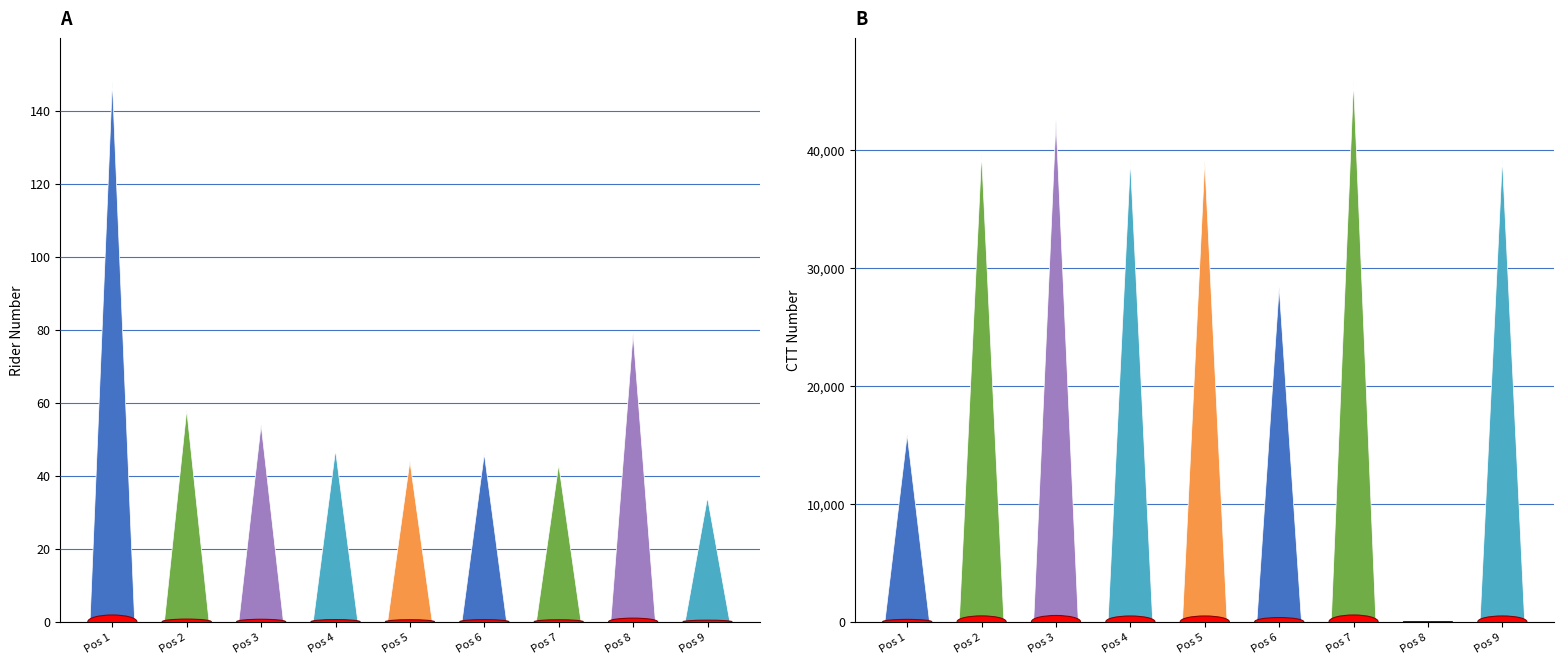

Which series has the widest spread of Y values?

ctt_number